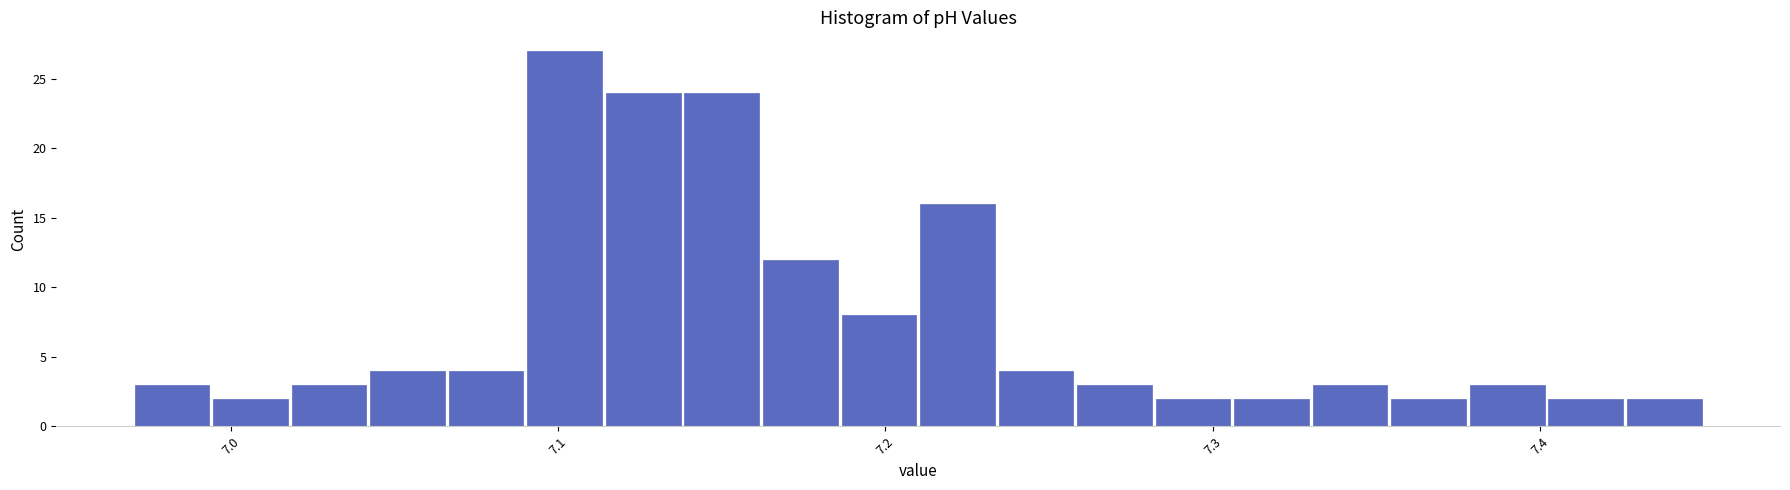

Read against the x-axis, roughly where is the centre of the tallest bar?

7.10